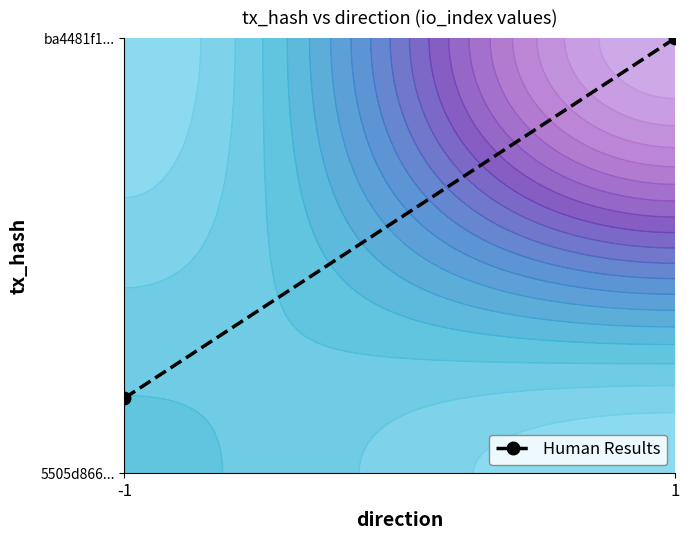

What is the change in value from -1 to 1?

+0.8